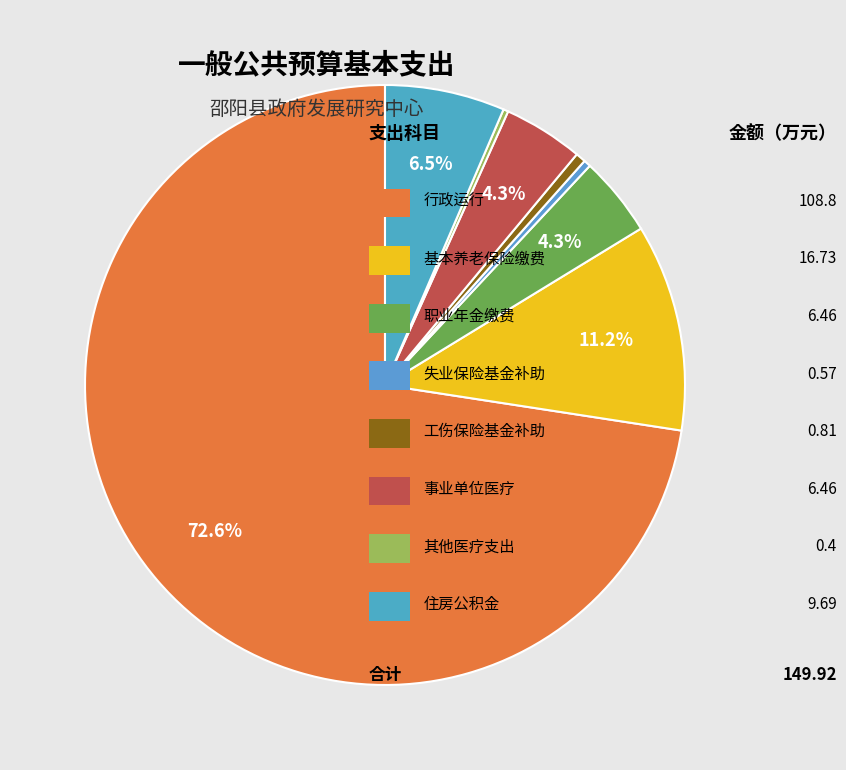

Rank the categories by value from lowest to highest.

其他行政事业单位医疗支出, 财政对失业保险基金的补助, 财政对工伤保险基金的补助, 机关事业单位职业年金缴费支出, 事业单位医疗, 住房公积金, 机关事业单位基本养老保险缴费支出, 行政运行